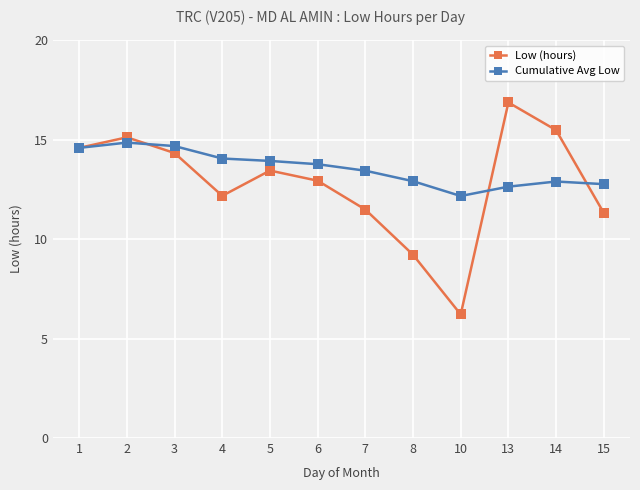

Is the value of Cumulative Avg Low at 13 greater than the value of Low (hours) at 2?

No